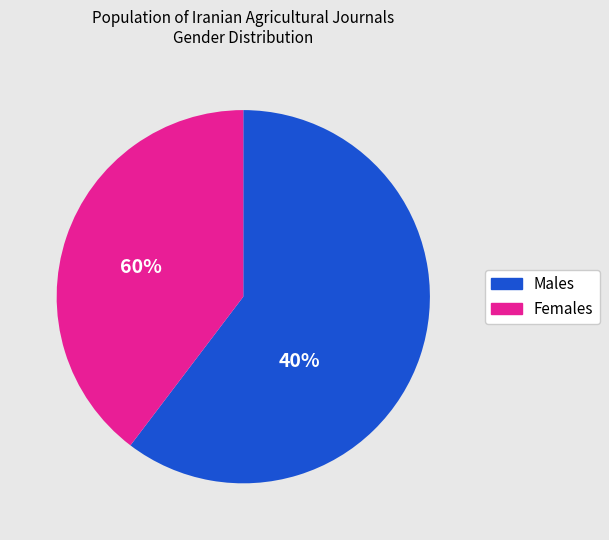

Count the number of slices in the pie.

2